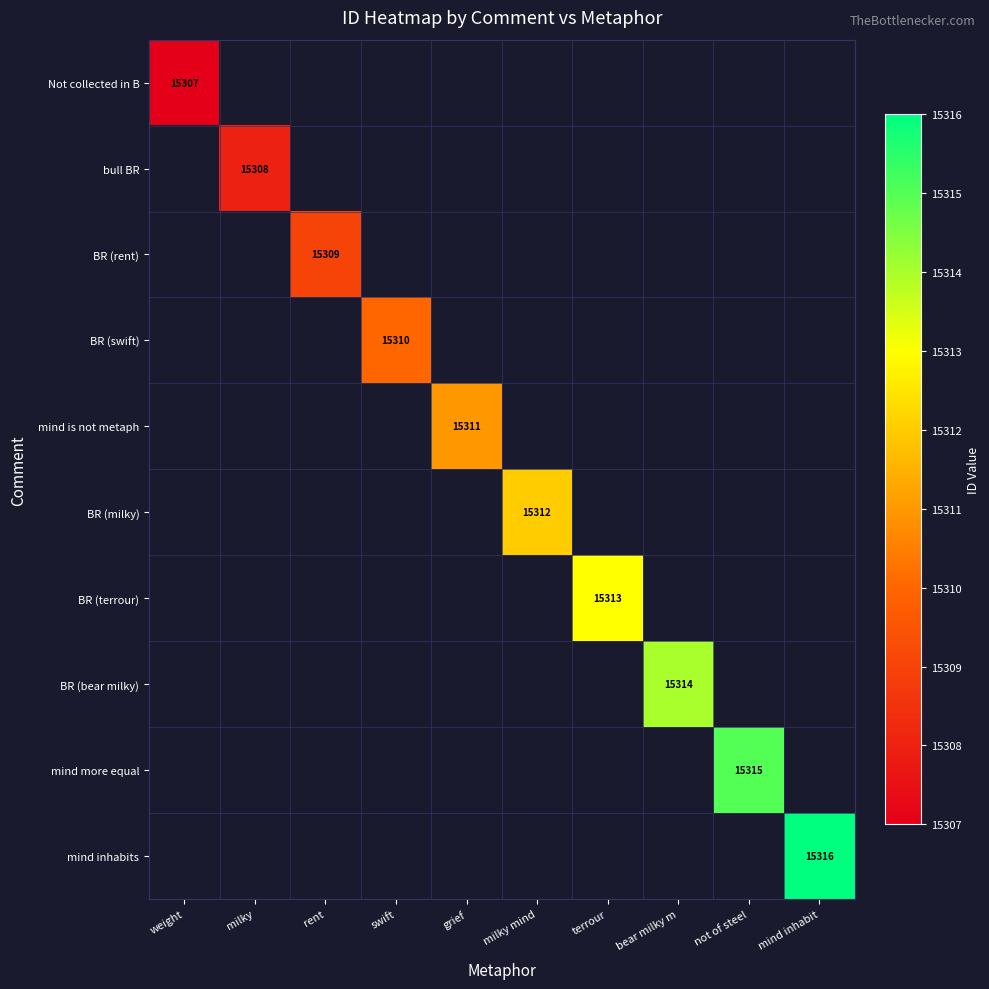

Is it true that BR (bear milky) equals 15314 at bear milky m?

True